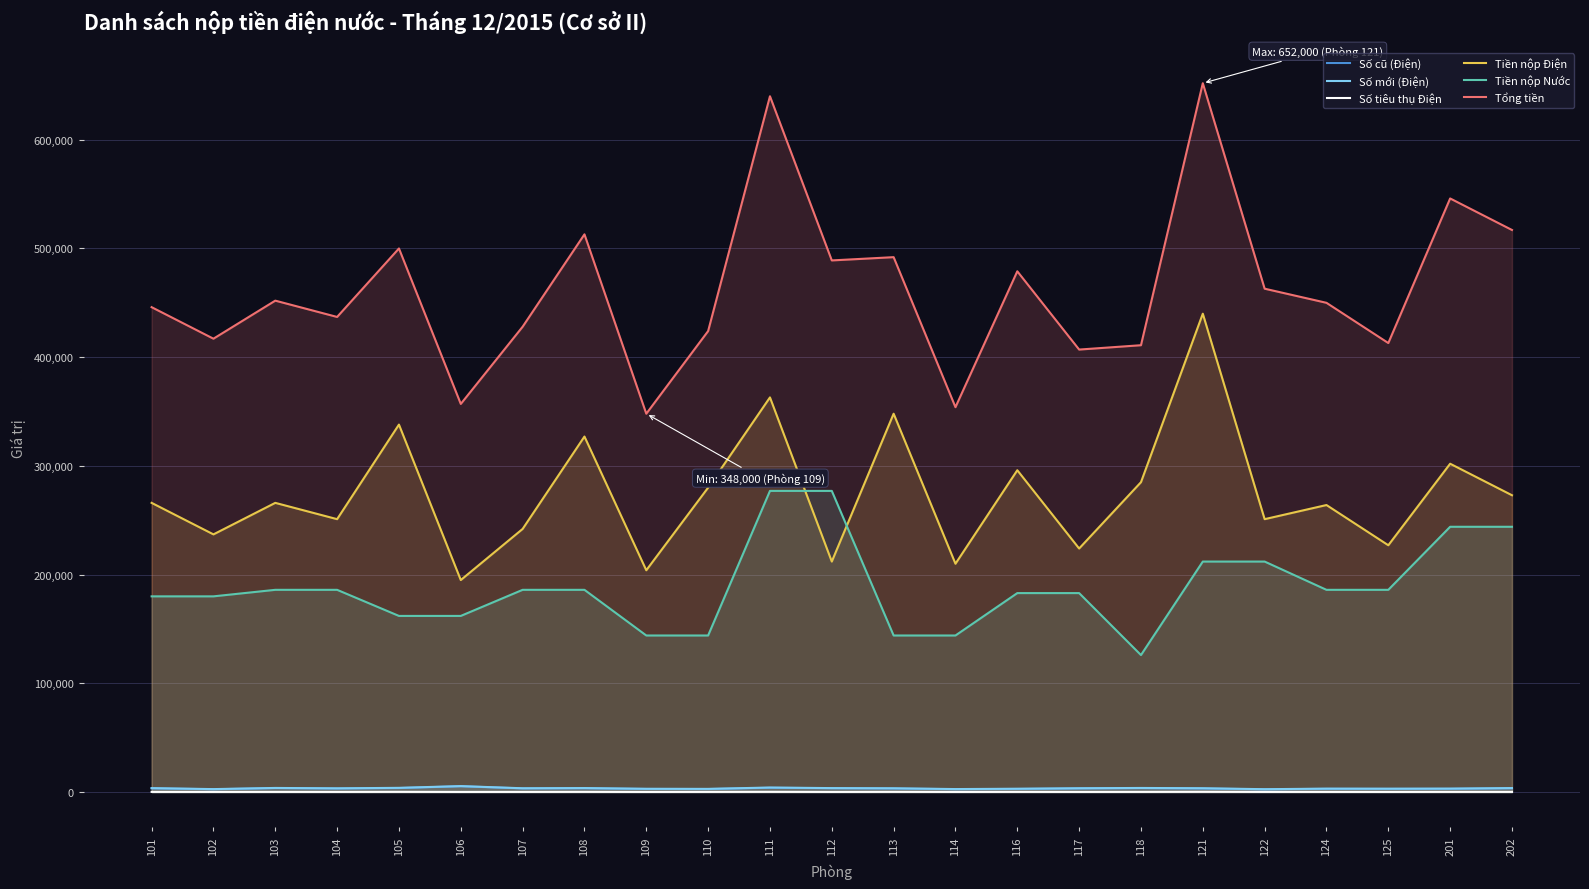

List the series in order of their peak value, lowest first.

Số tiêu thụ Điện, Số cũ (Điện), Số mới (Điện), Tiền nộp Nước, Tiền nộp Điện, Tổng tiền